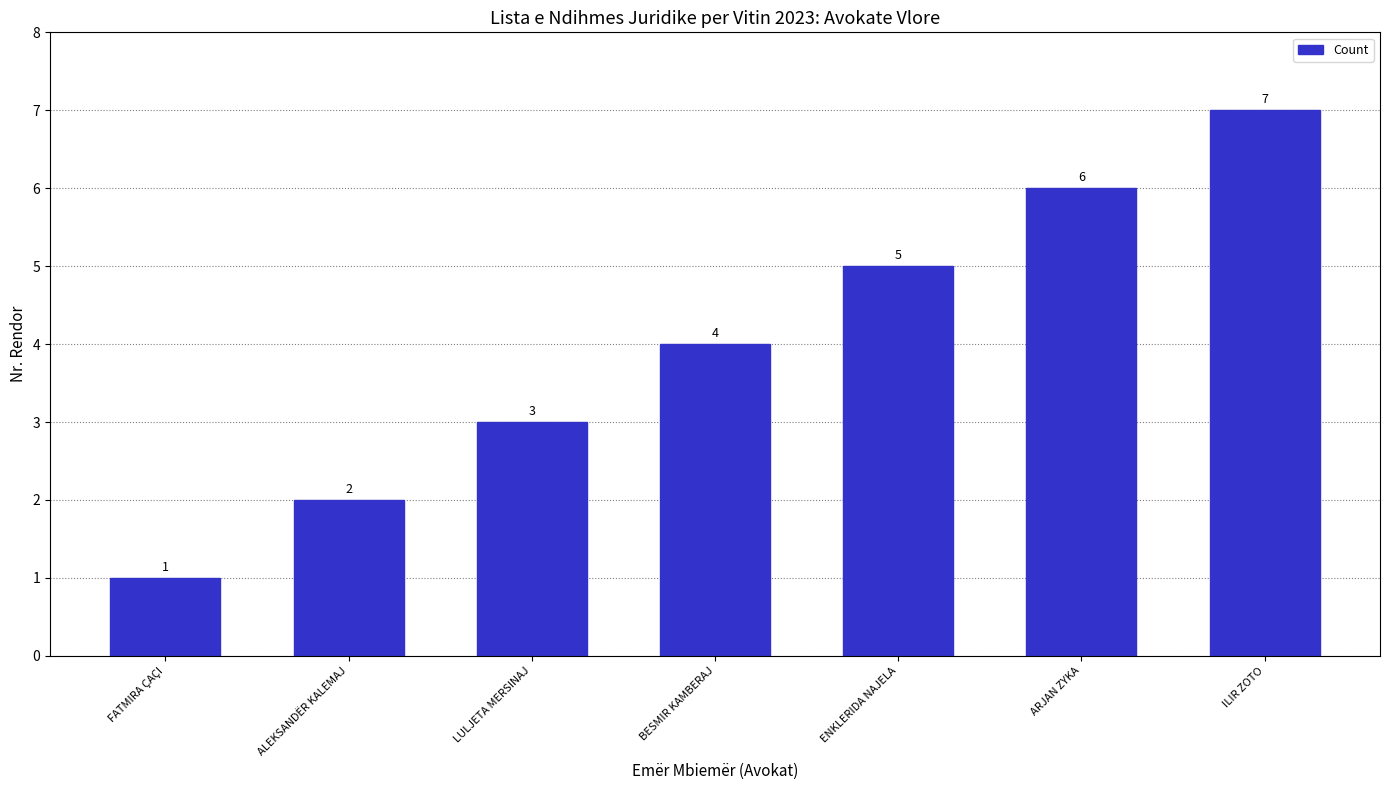

What is the label of the 6th bar from the right?

ALEKSANDËR KALEMAJ